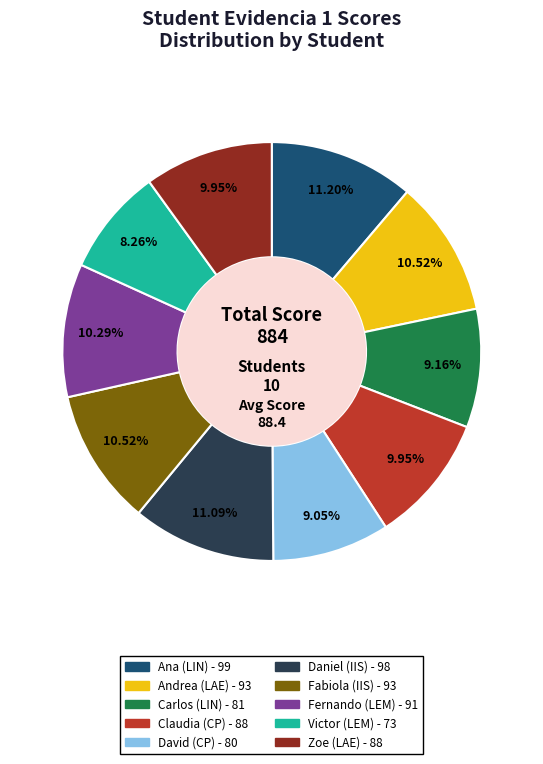

Combined, what portion of the pie is Fernando (LEM) and Victor (LEM)?

18.6%